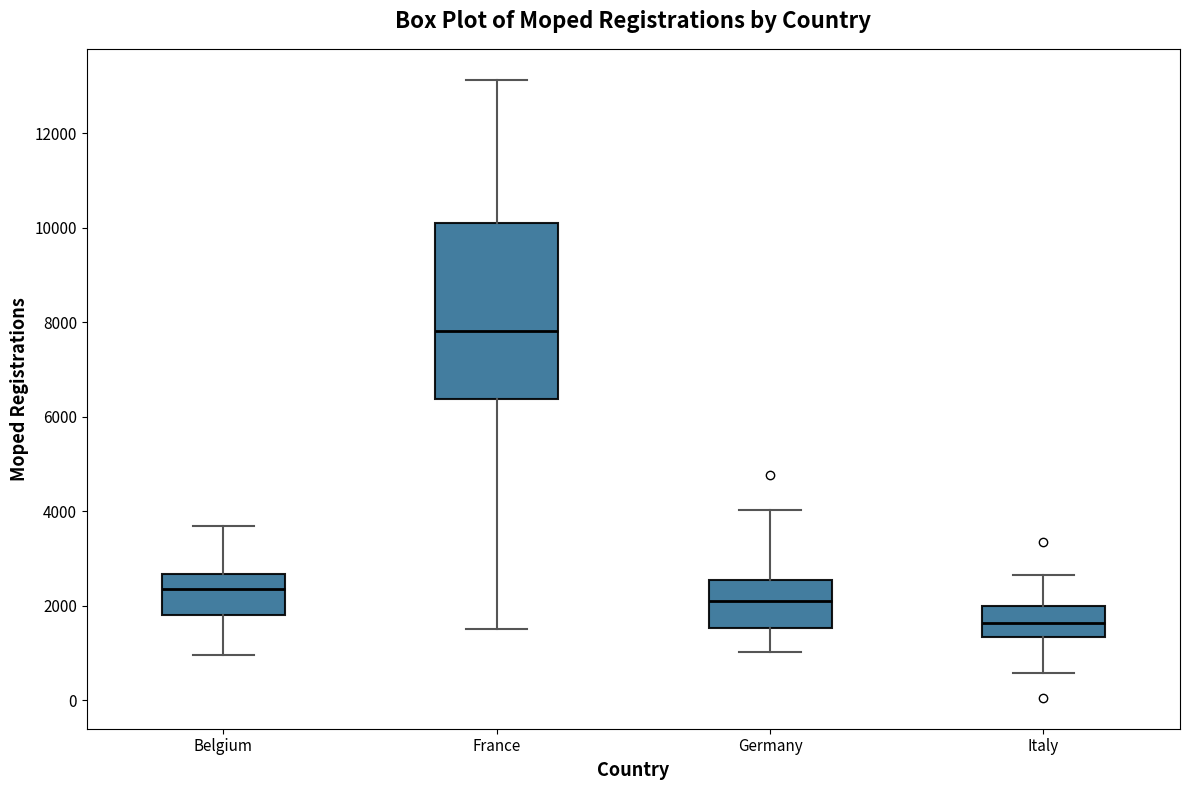

Reading left to right, read every box against the y-axis: the position of its median line, the range the box covers, and the ends of its whiskers. The values are not printed on the chart, so give them approximately, as read against the axis.

Belgium: median 2400, box 1800 to 2600, whiskers 1000 to 3600
France: median 7800, box 6400 to 10200, whiskers 1600 to 13200
Germany: median 2200, box 1600 to 2600, whiskers 1000 to 4000
Italy: median 1600, box 1400 to 2000, whiskers 600 to 2600